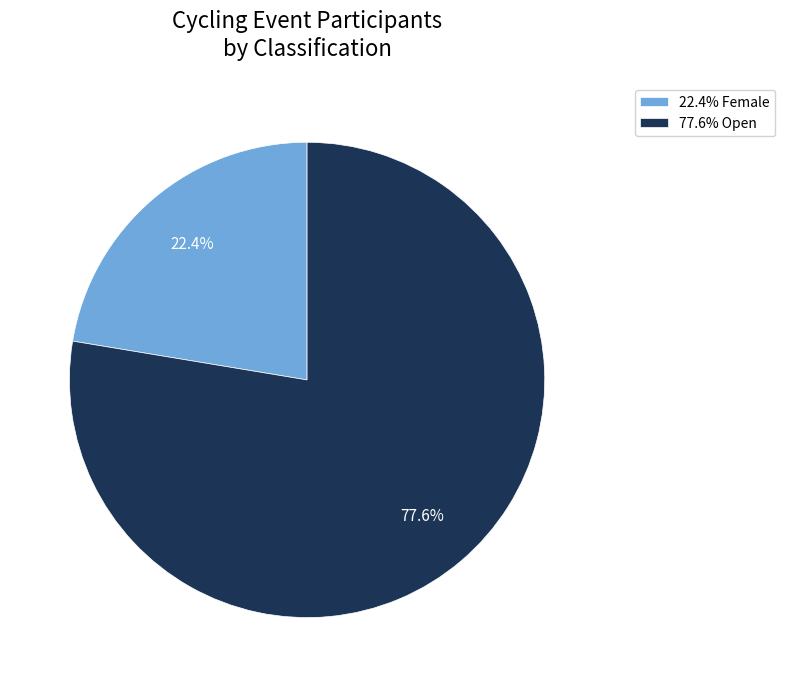

Count the number of slices in the pie.

2